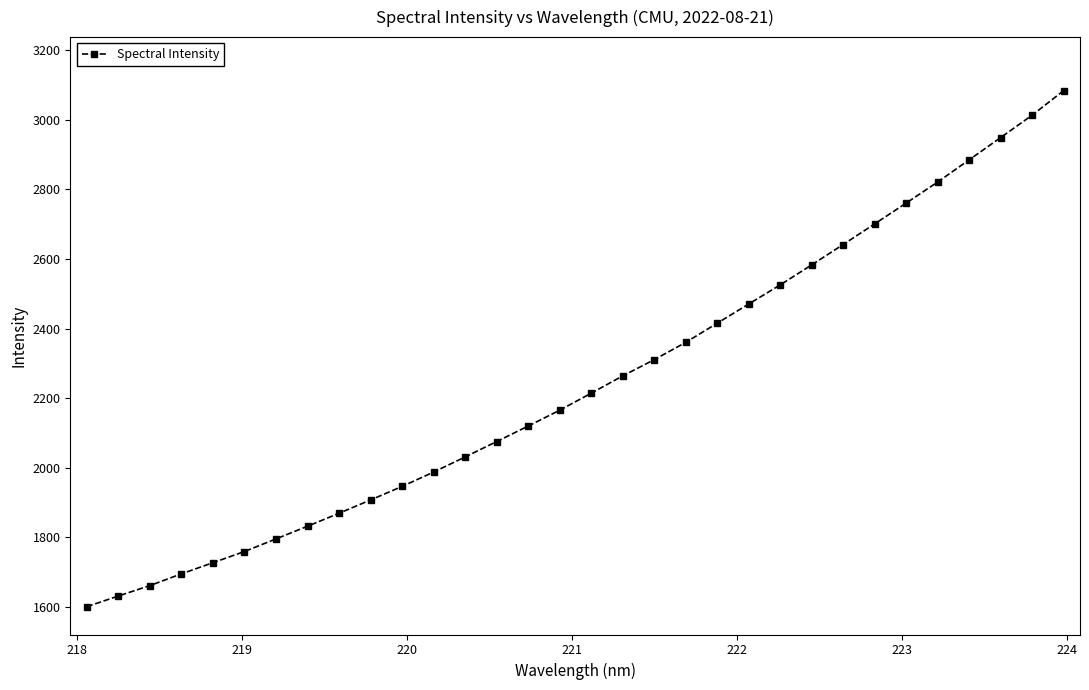

What is the average value?

2243.6